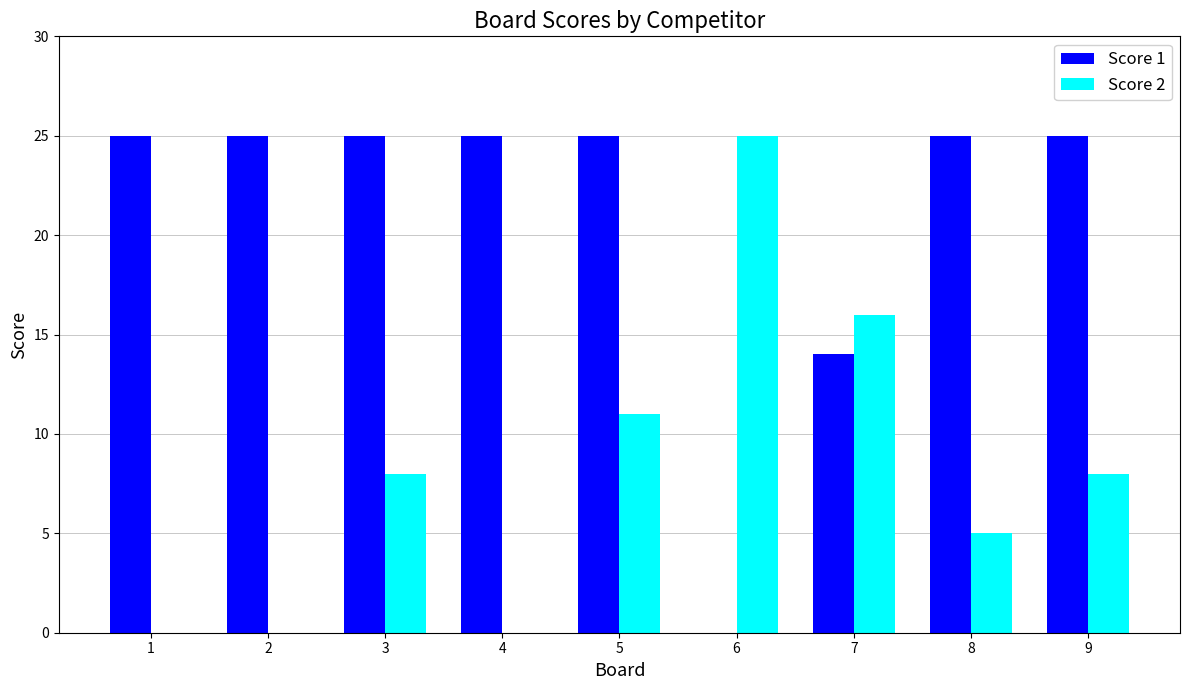

True or false: Score 1 has a value of 37 at 2.

False